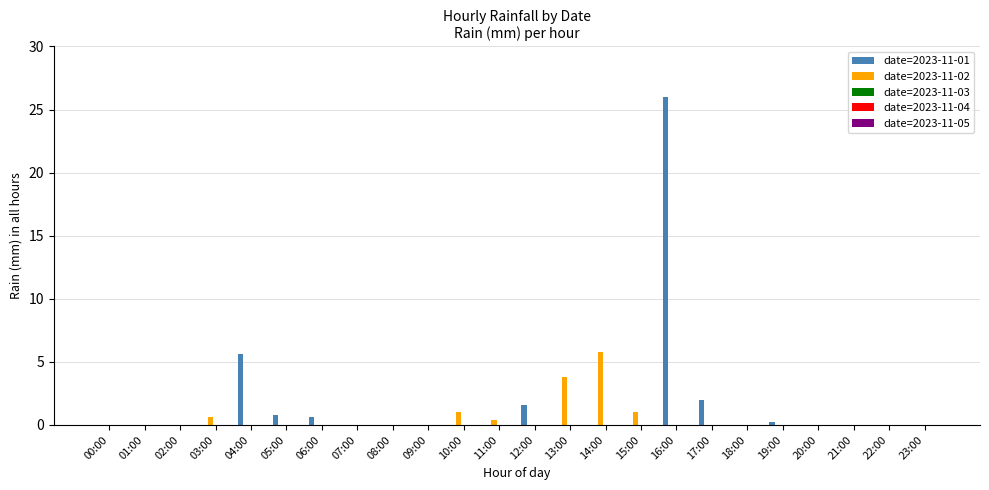

Where is date=2023-11-01 nearest to the value 13?

04:00